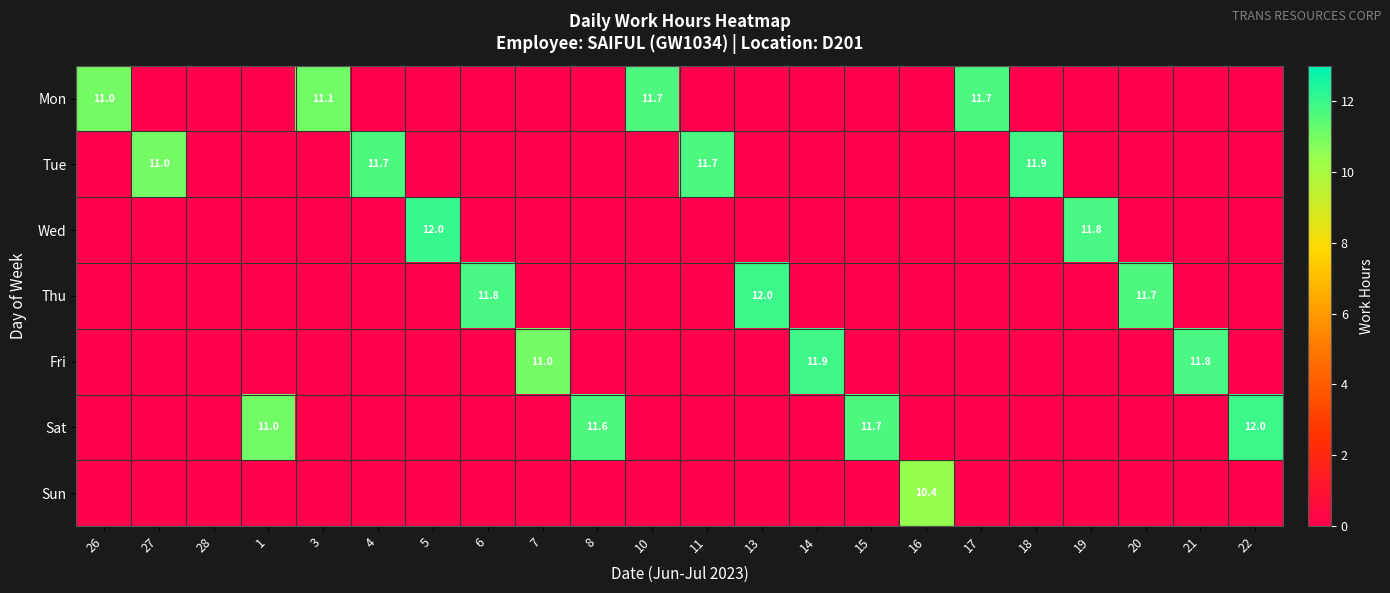

How many data points does each series have?

22